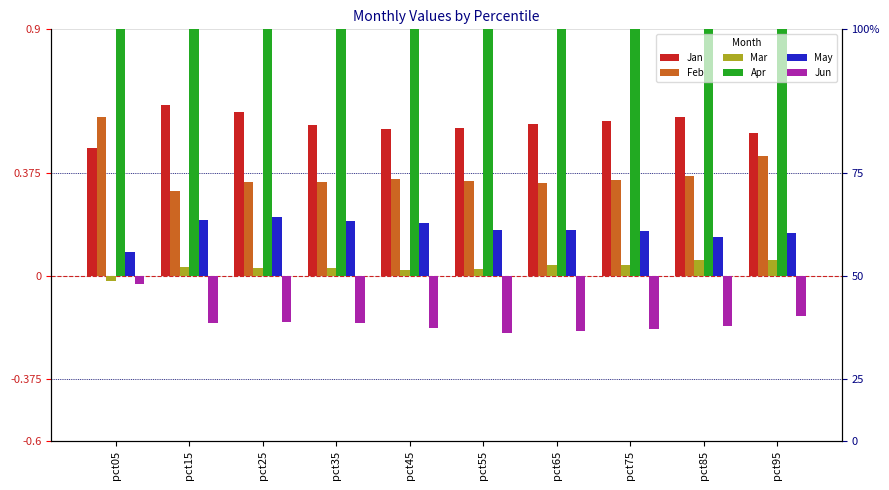

At how many categories does at least one series exceed 0?

10